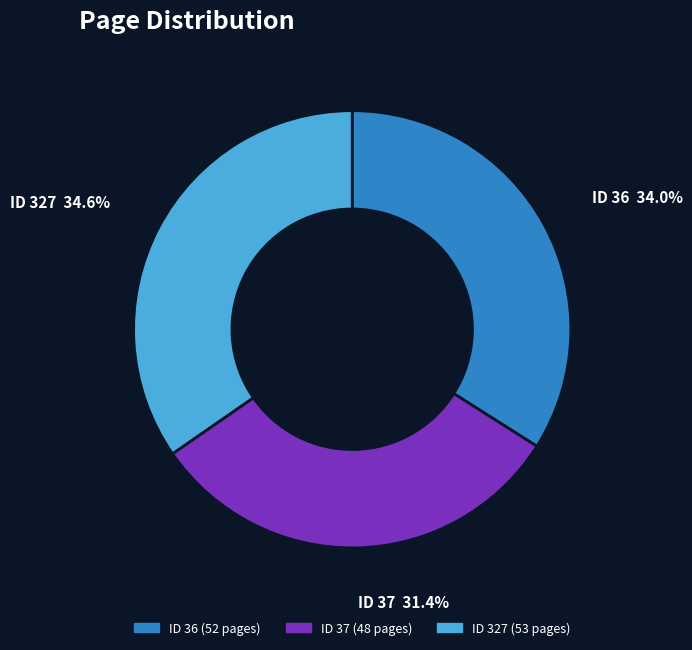

What is the total percentage of ID 36 and ID 327?

68.6%